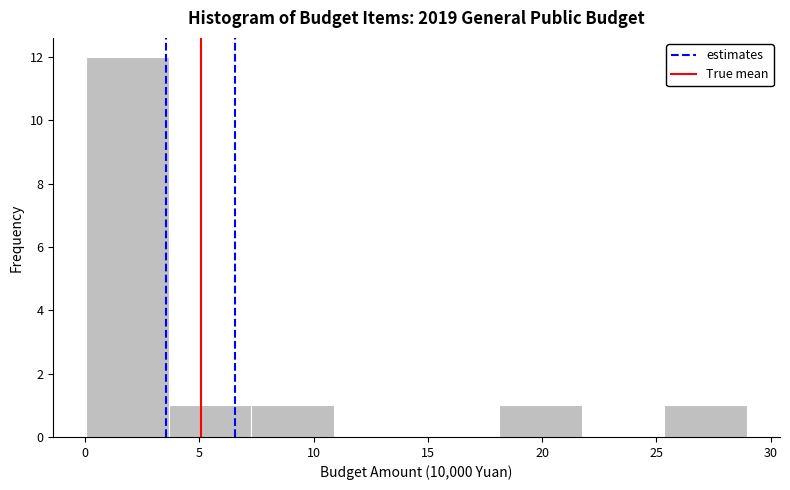

What is the height of the bar covering 18.0 to 21.5 on the x-axis? Neither the bar edges nor the heights are printed on the chart, so give them approximately, as read against the axes.

1